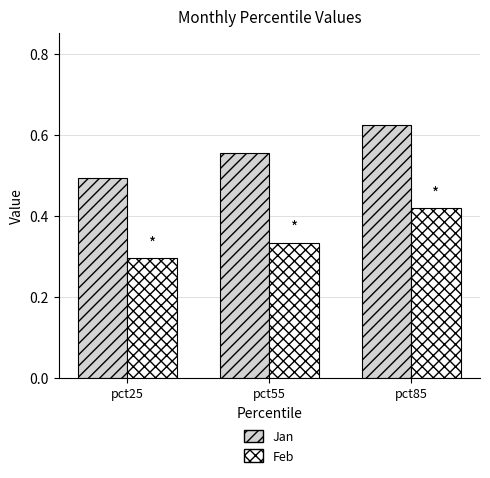

Which series has the largest total across all categories?

Jan